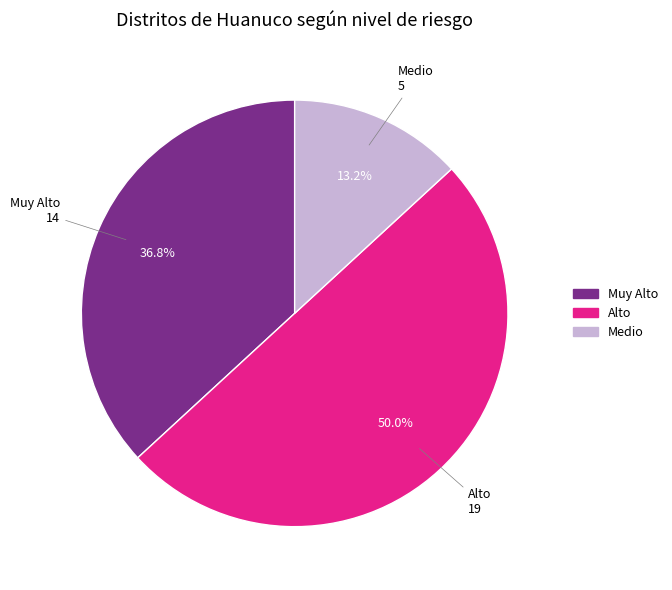

To the nearest percent, what is the difference between the Alto and Medio slice percentages?

37%